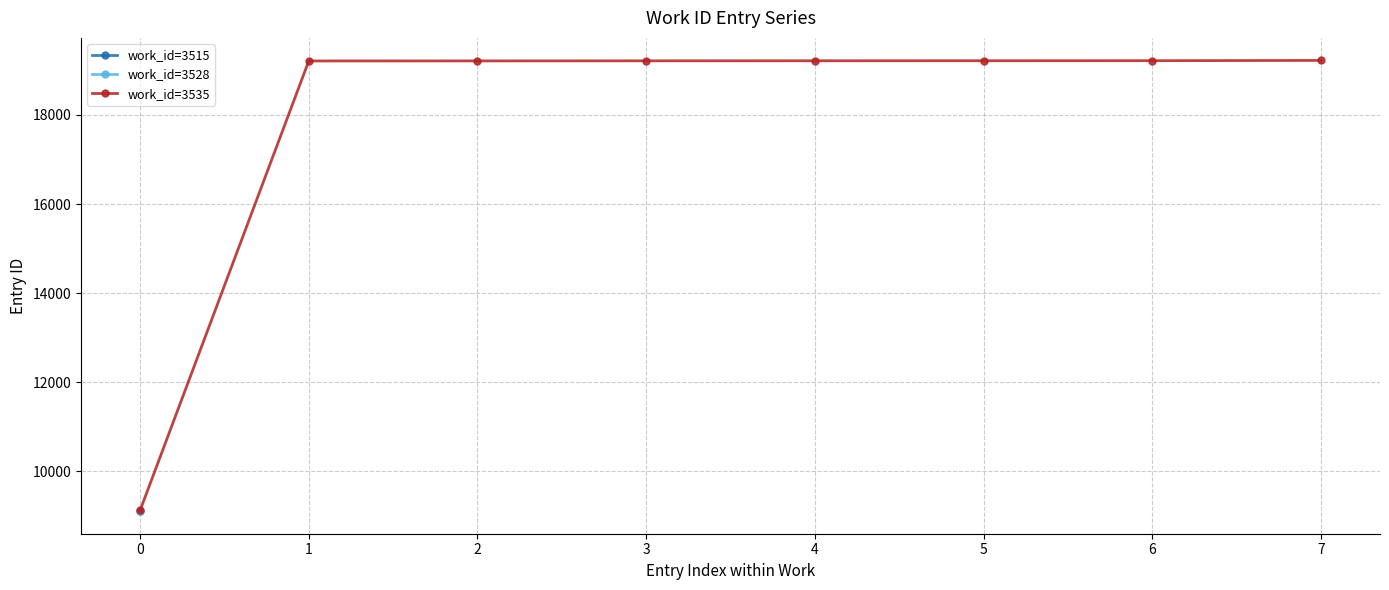

What is the maximum value for work_id=3535?

19226